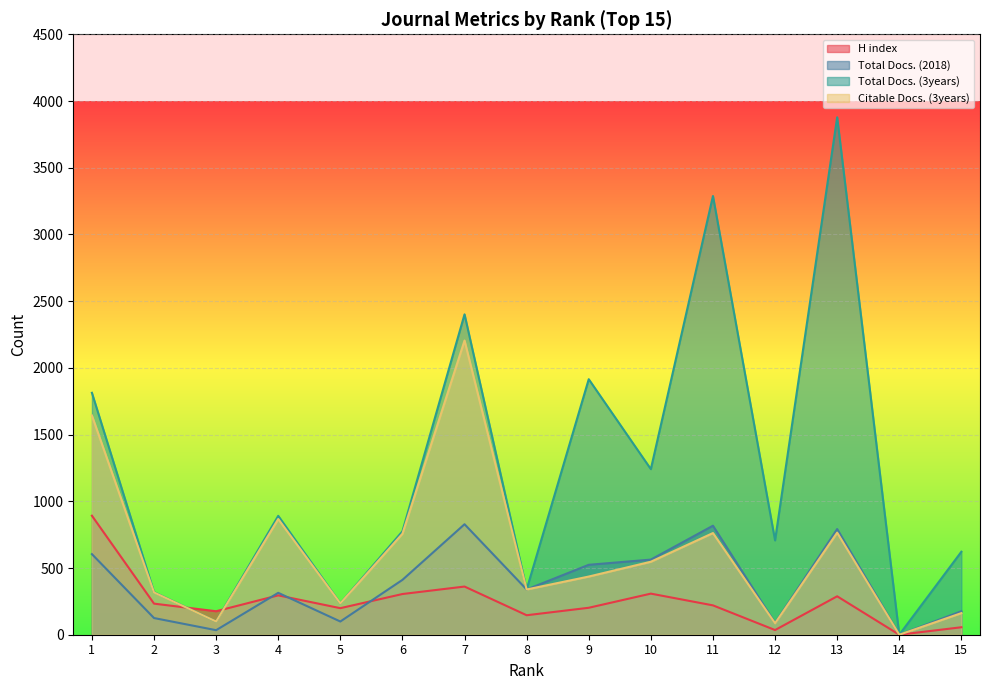

Rank the series by their maximum value, from highest to lowest.

Total Docs. (3years), Citable Docs. (3years), H index, Total Docs. (2018)